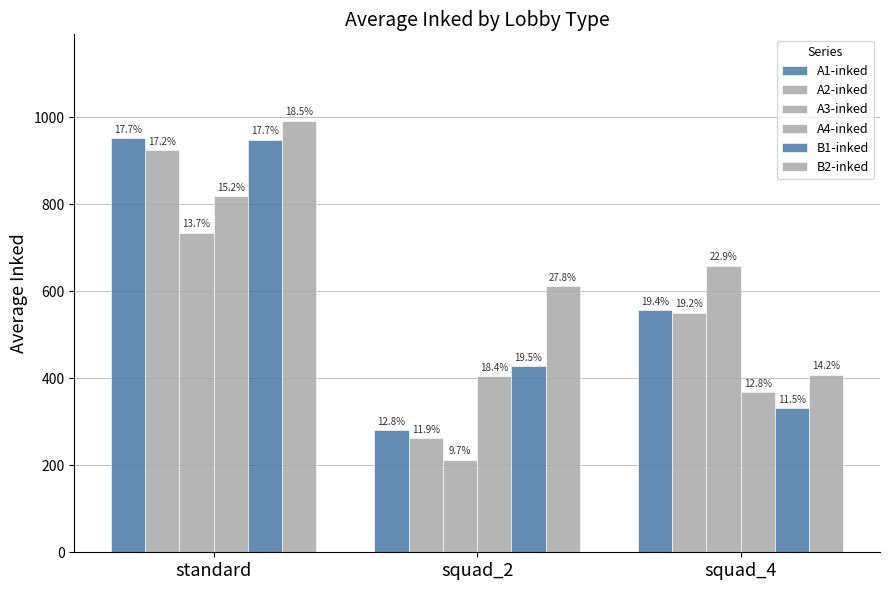

What is the value of the A3-inked bar at the 2nd from the left?

213